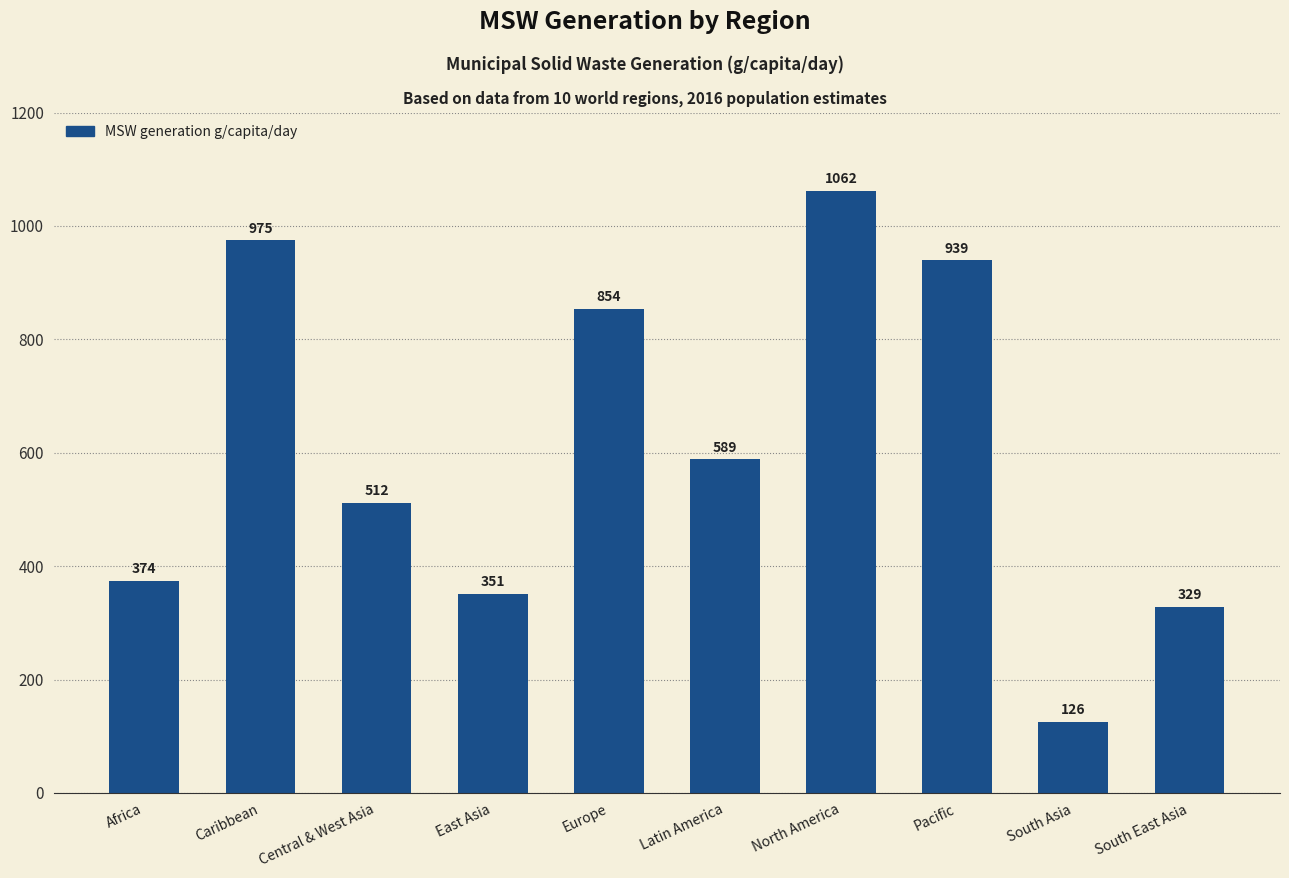

What is the label of the 8th bar from the right?

Central & West Asia